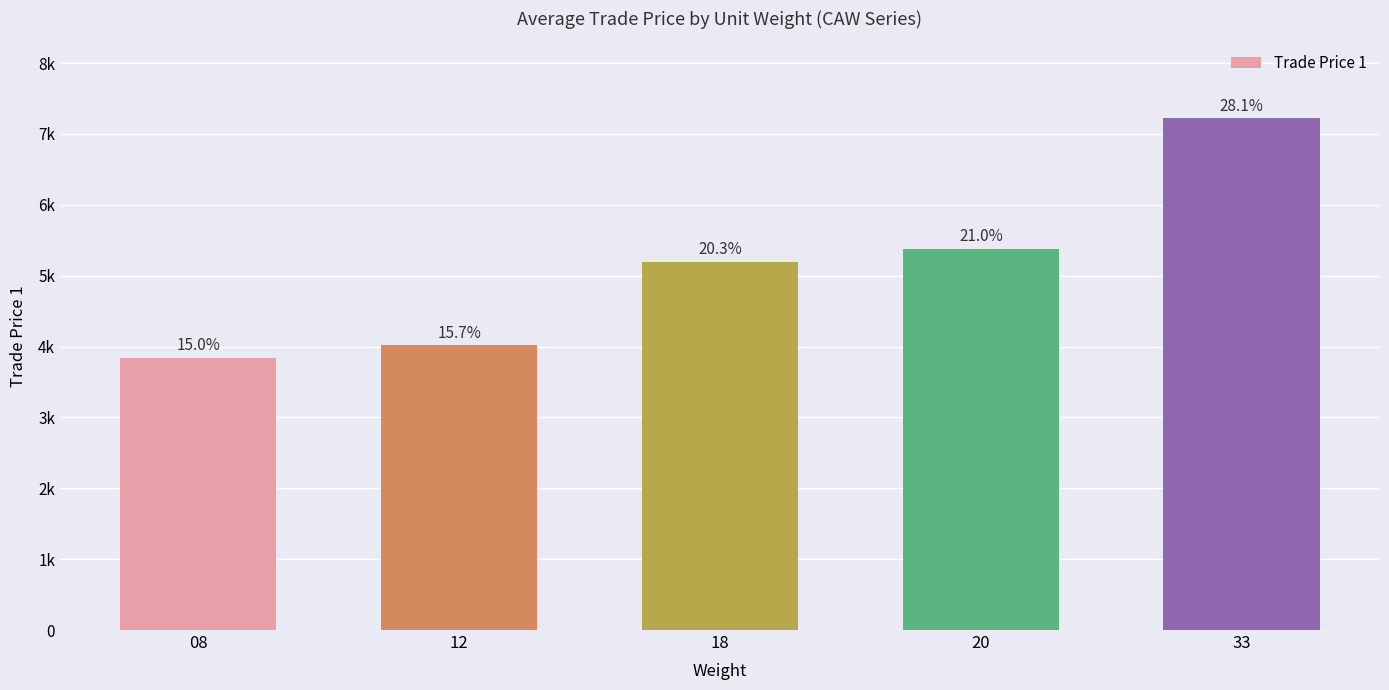

What is the change in value from 08 to 33?

+3378